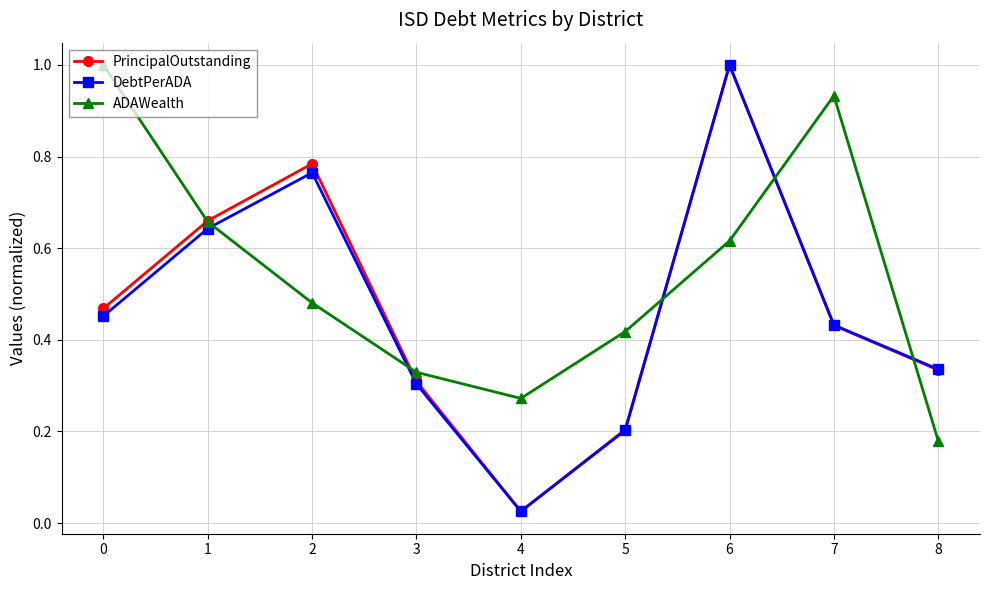

How many interior local peaks does the ADAWealth series have?

1